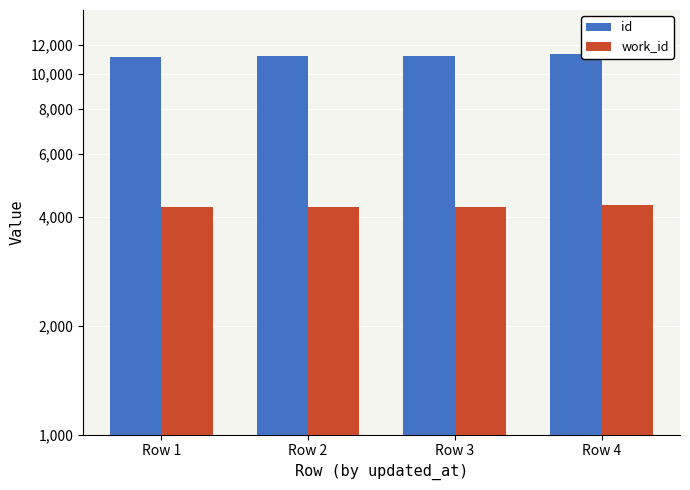

True or false: id has a value of 11302 at Row 4.

True